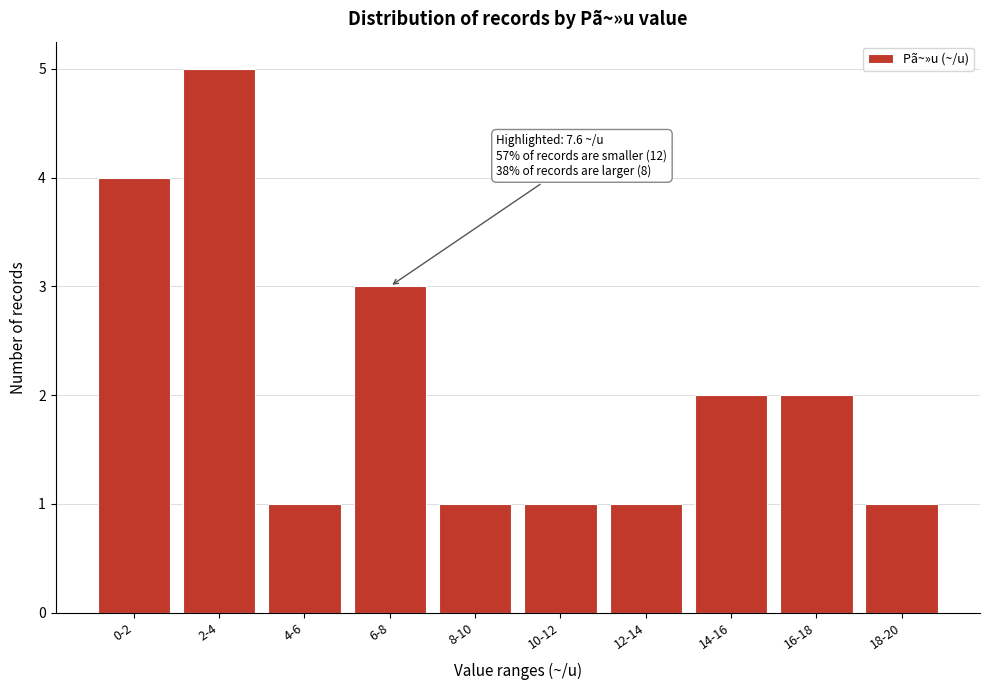

Reading right to left, list all the values displayed in this chart.

1	2	2	1	1	1	3	1	5	4